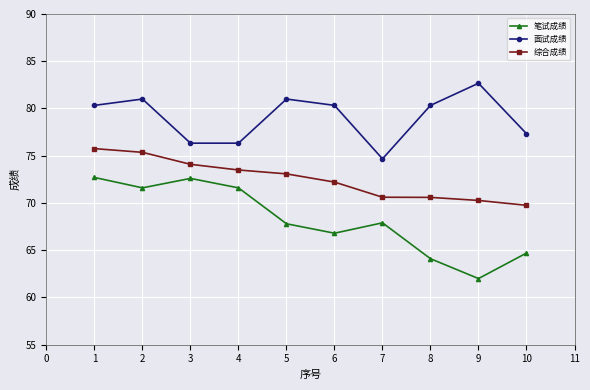

Does the chart display data point markers on the line(s)?

Yes